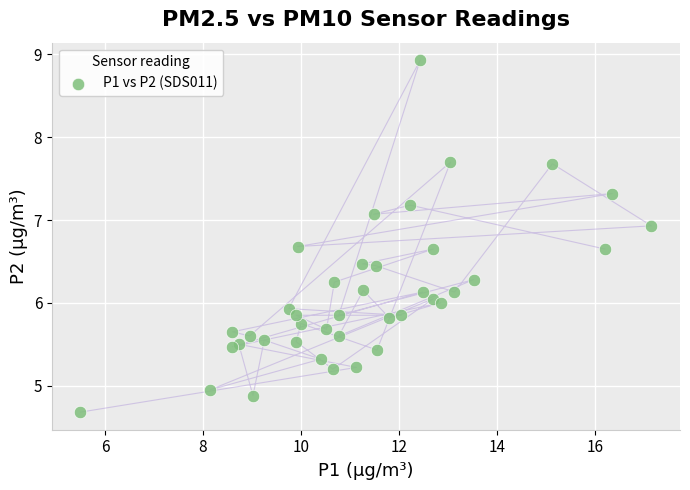

What is the range of X values (max minus min)?

11.6